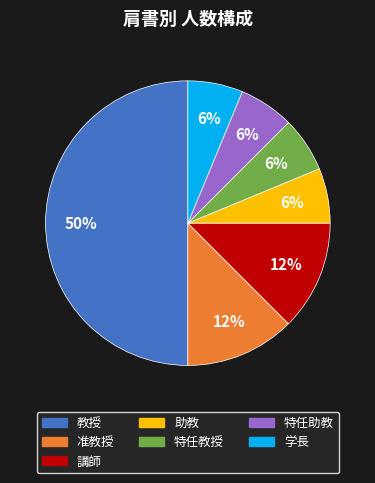

Is the sum of 准教授 and 学長 greater than half?

No